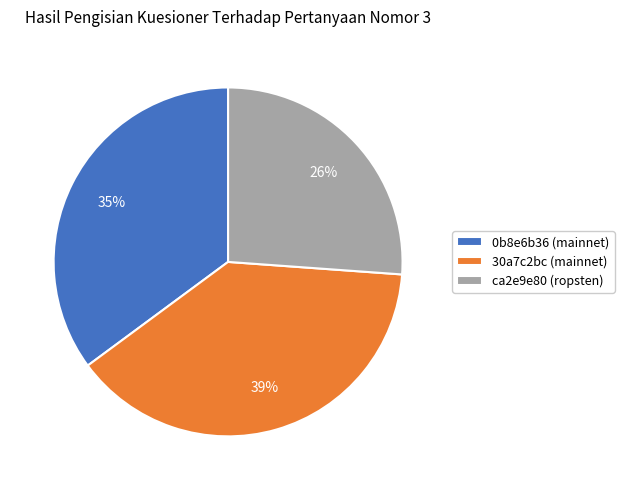

To the nearest percent, what is the difference between the 0b8e6b36 (mainnet) and 30a7c2bc (mainnet) slice percentages?

4%